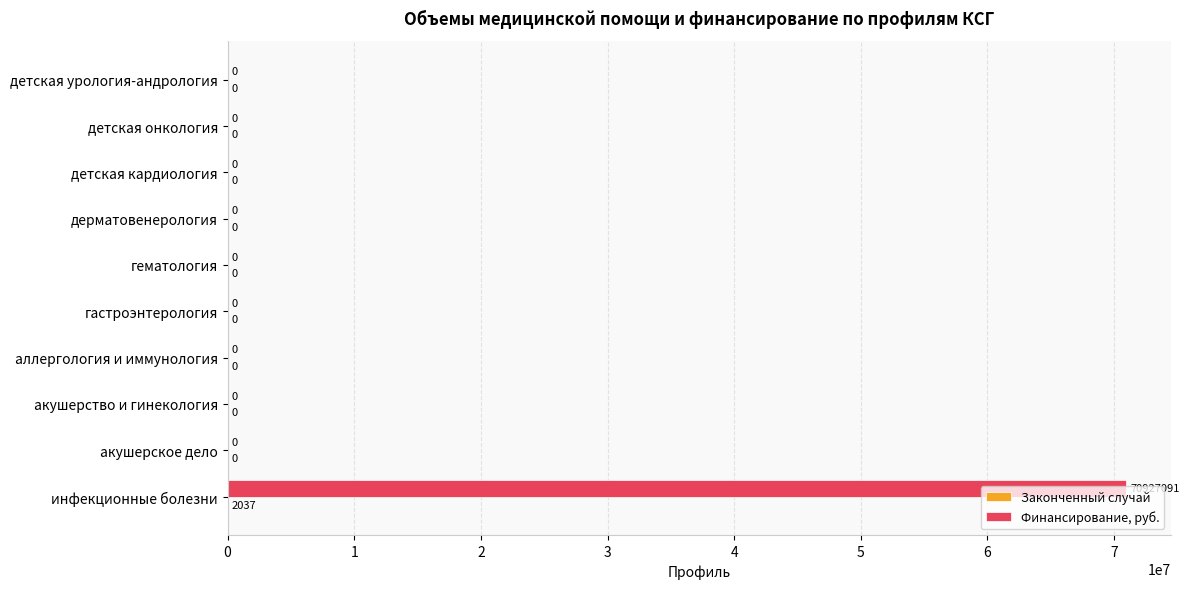

The value of Финансирование, руб. at гастроэнтерология is 0. True or false?

True